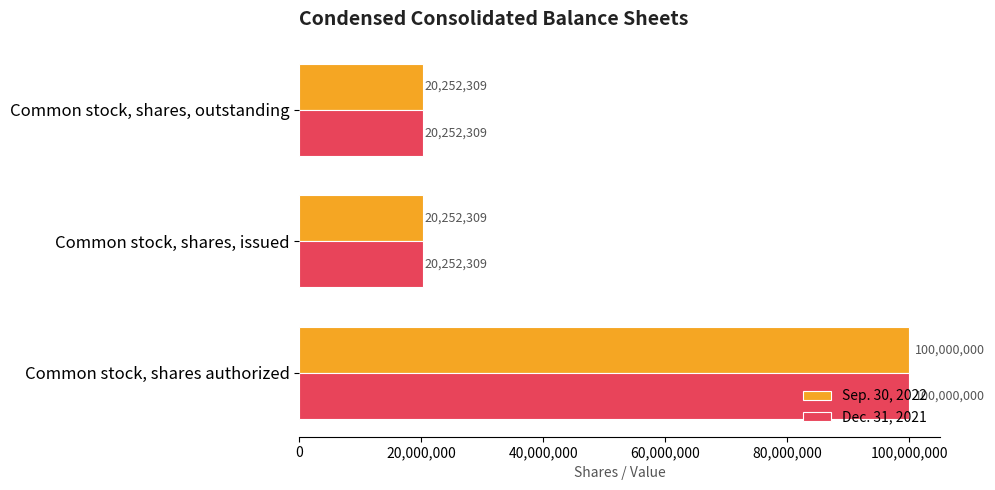

Read the Dec. 31, 2021 value at Common stock, shares, outstanding, to the nearest 50.

20252300